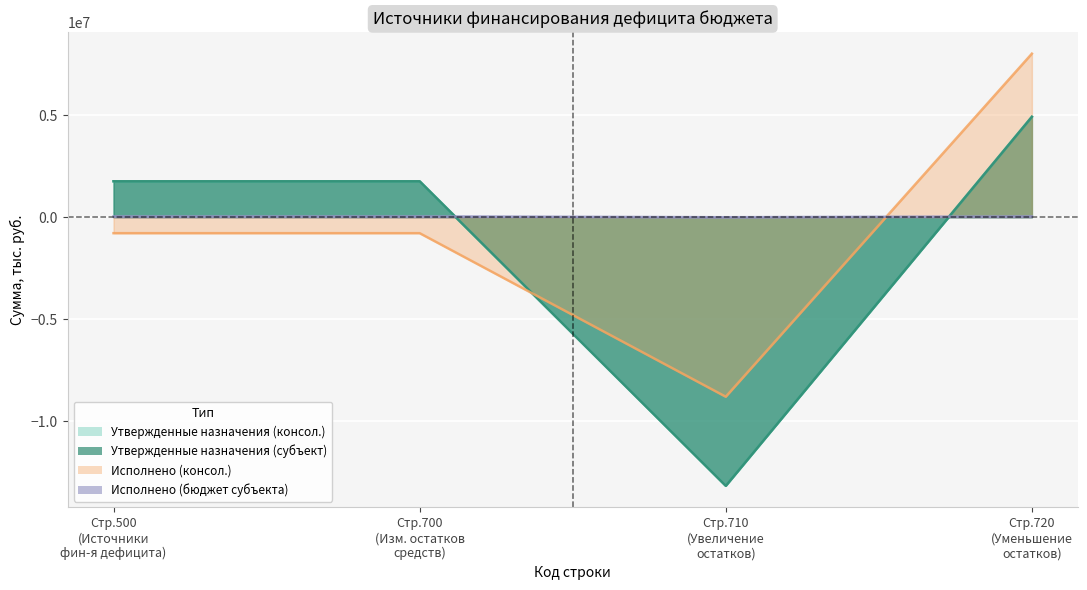

What is the highest value of the Исполнено (консол. бюджет) series?

8013770.5